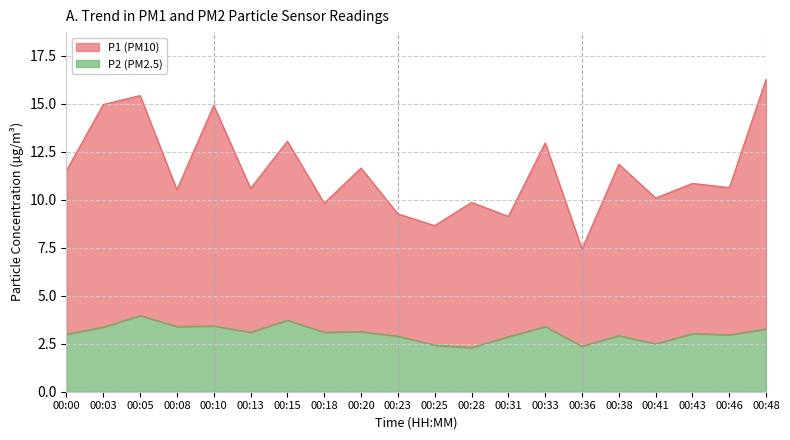

What is the approximate value of P1 at 00:28?

9.9